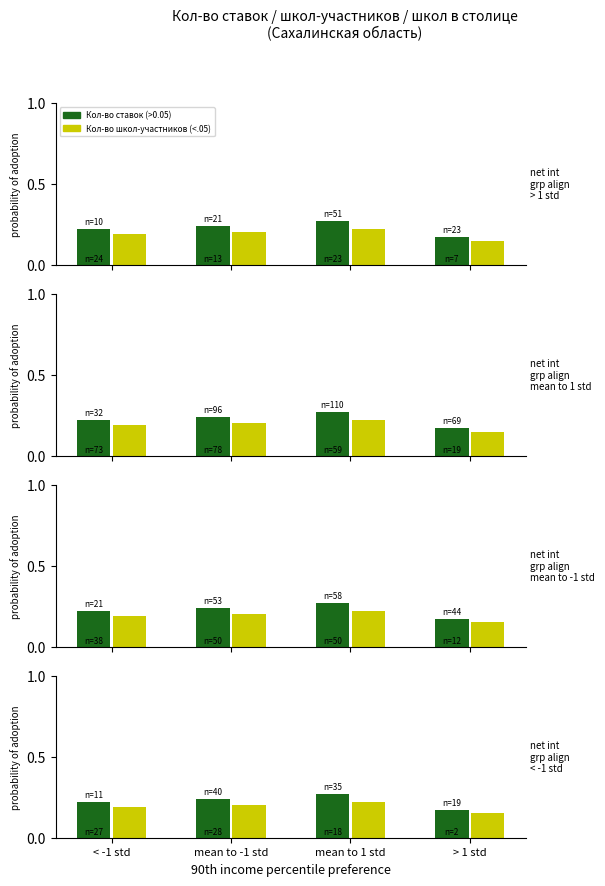

Is the value of Кол-во школ-участников (<.05) at mean to 1 std greater than the value of Кол-во ставок (>0.05) at < -1 std?

No